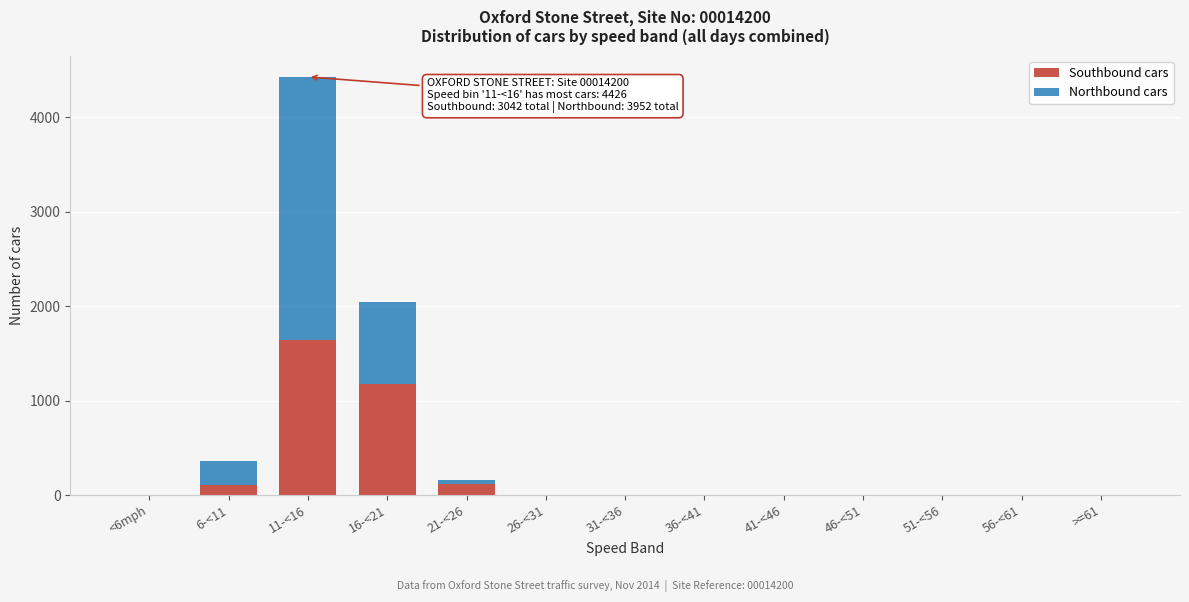

What is the sum of all Southbound cars values?

3042